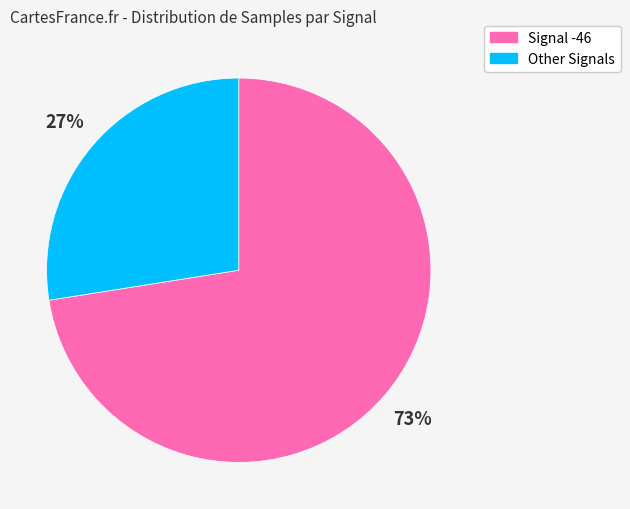

Does any single category account for the majority?

Yes